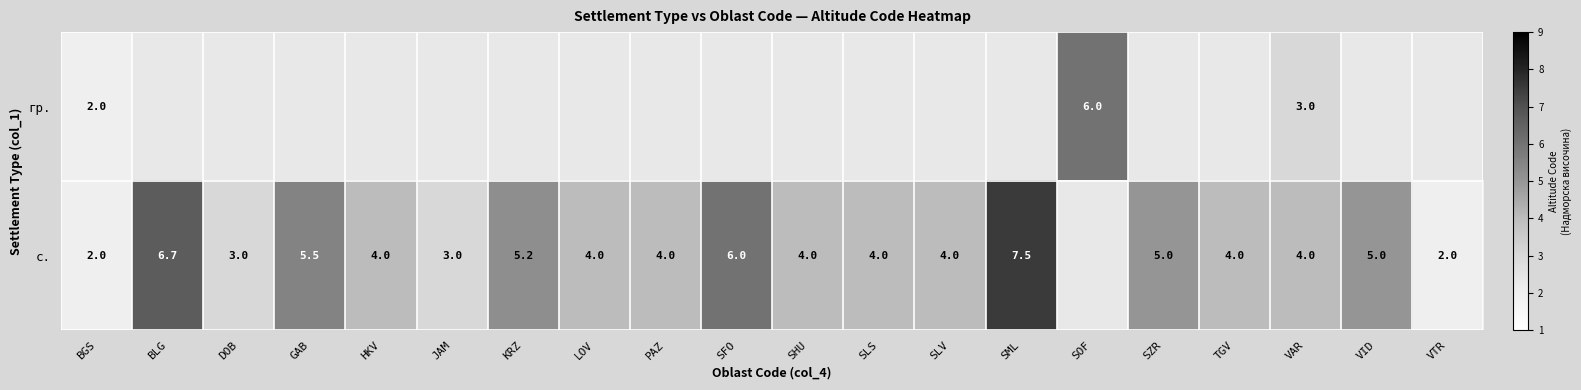

True or false: с. has a value of 1.0 at TGV.

False